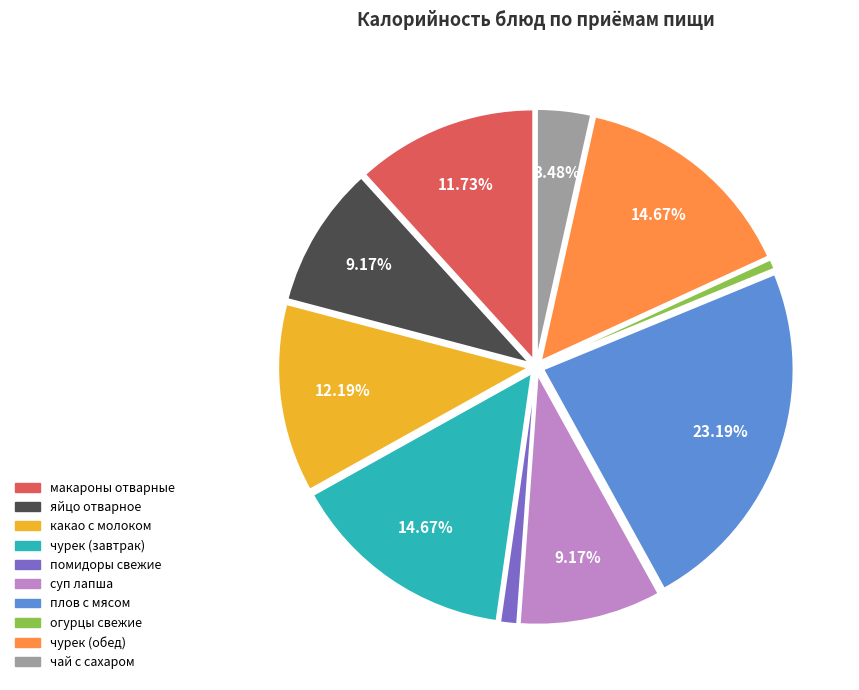

What is the largest slice in the pie chart?

плов с мясом